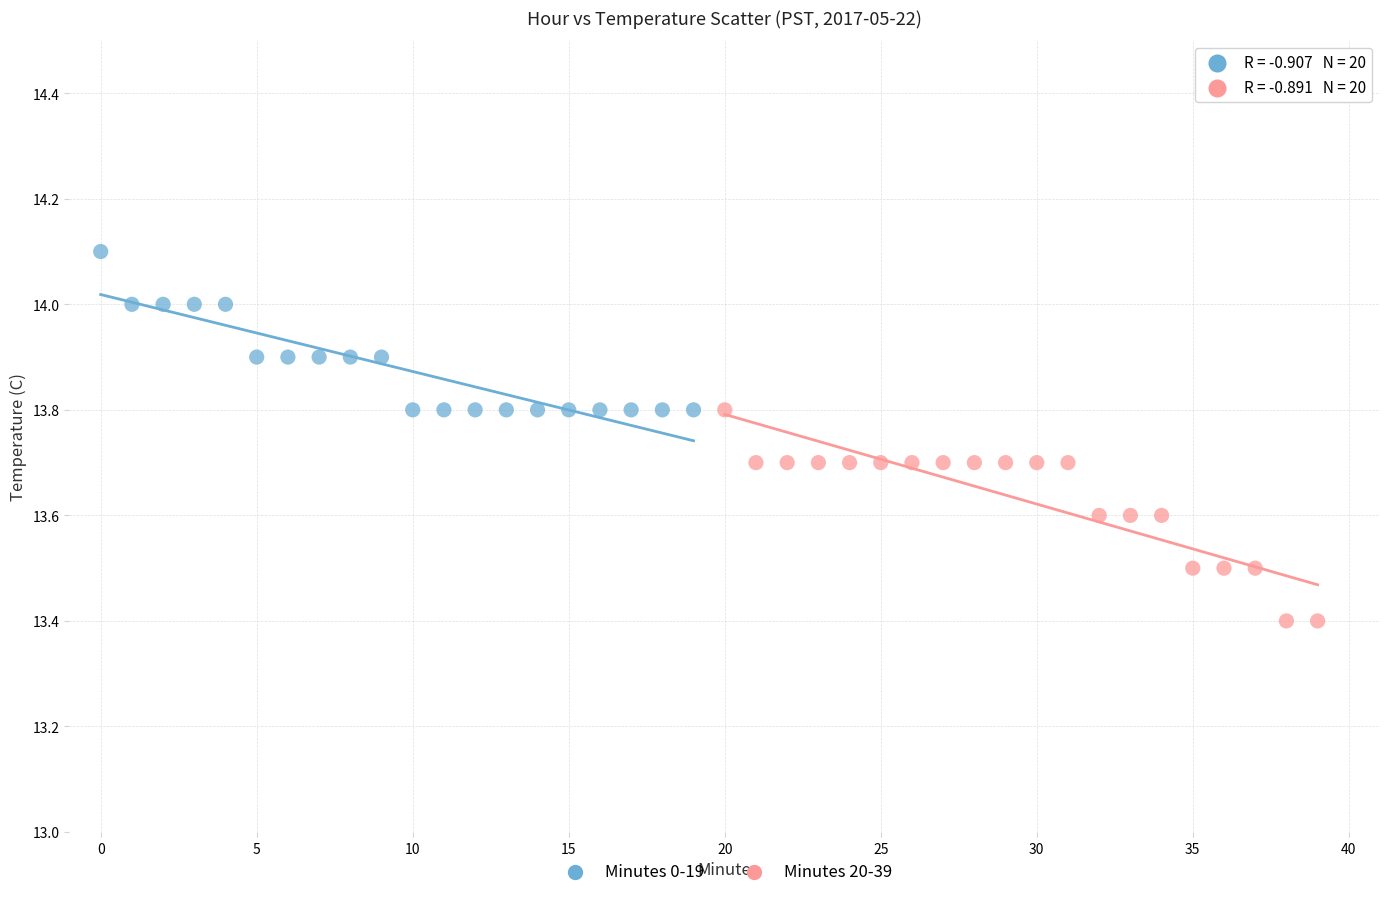

Which series has the widest spread of Y values?

Minutes 20-39